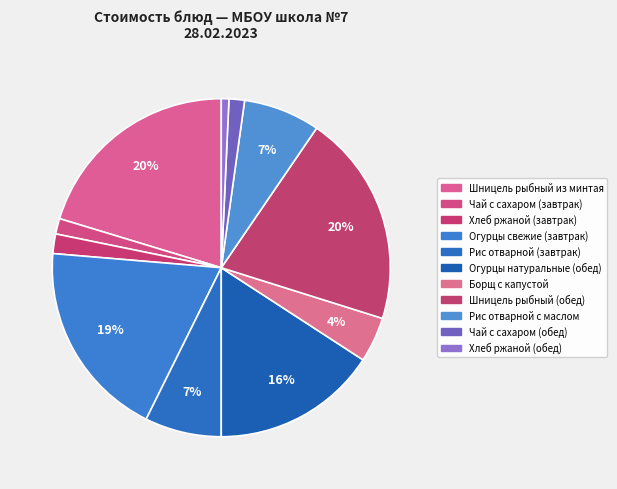

To the nearest percent, what is the combined percentage of Шницель рыбный (обед) and Хлеб ржаной (обед)?

21%